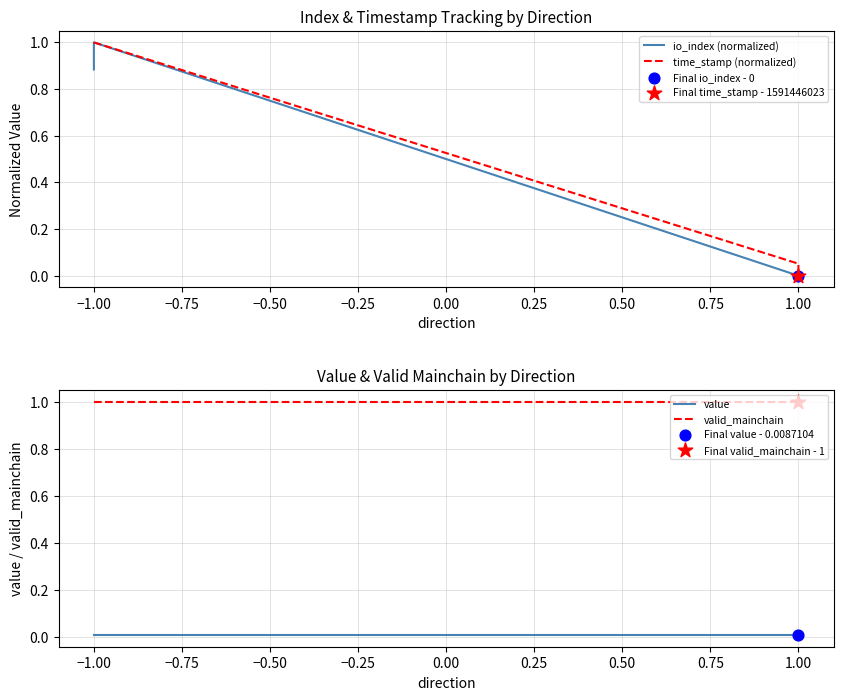

What are all the series names shown in the legend?

io_index (normalized), time_stamp (normalized), value, valid_mainchain